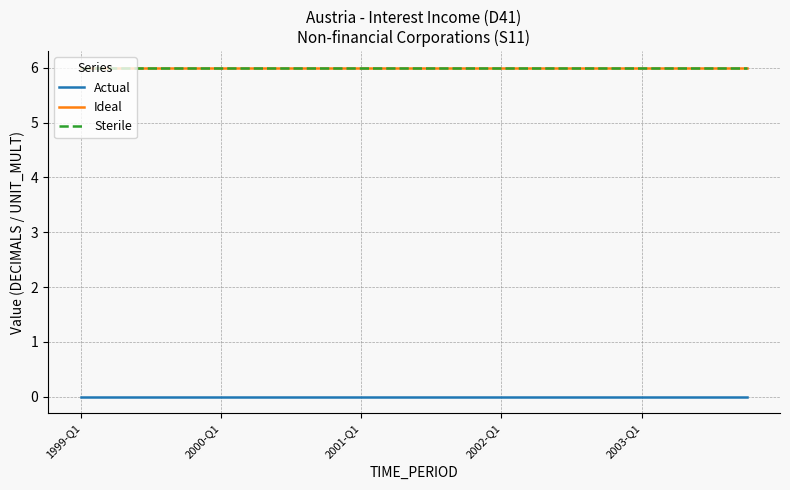

True or false: Sterile and Actual intersect in this chart.

False